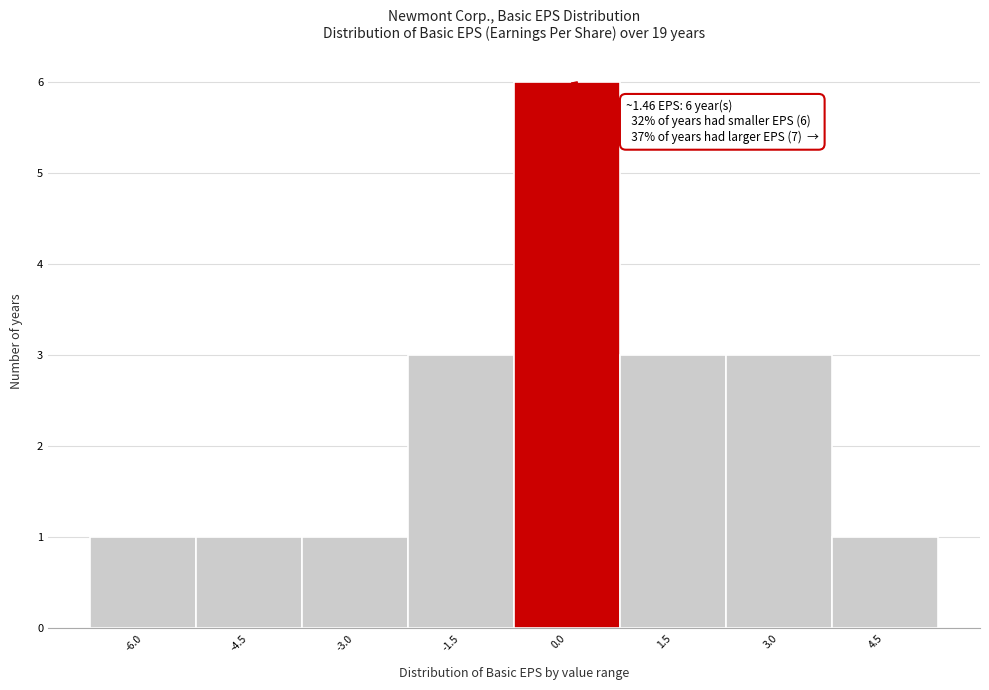

Reading left to right, extract all data points from this chart.

-6.0=1	-4.5=1	-3.0=1	-1.5=3	0.0=6	1.5=3	3.0=3	4.5=1